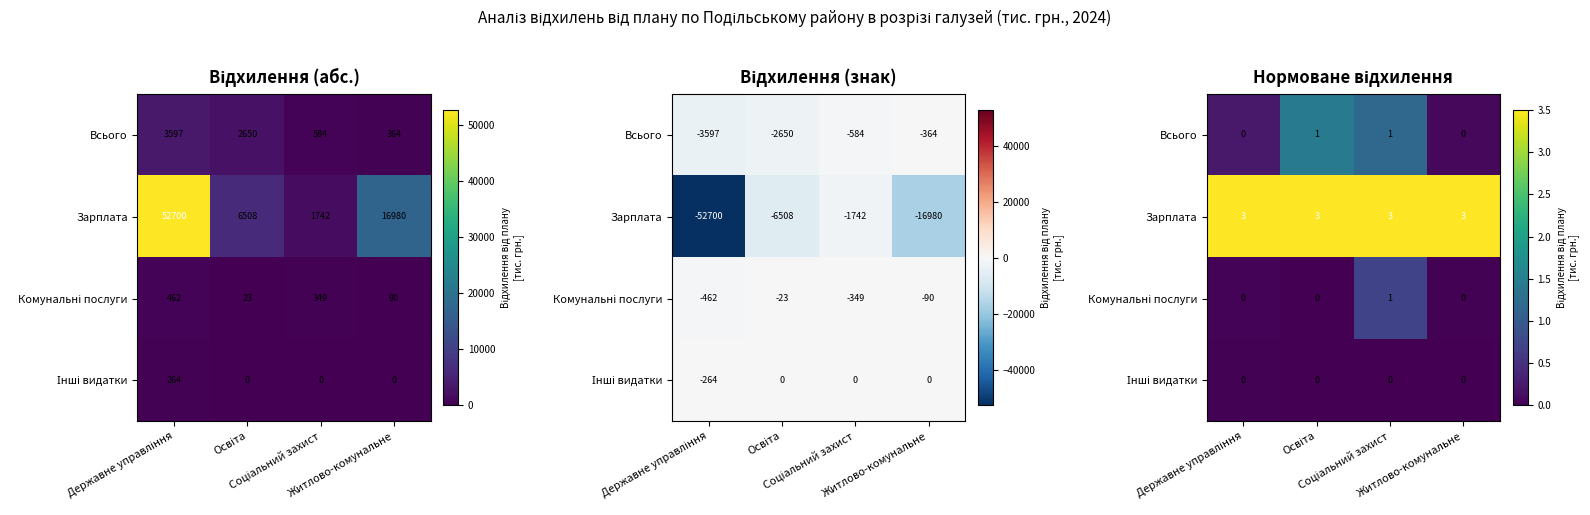

List the labels in order of Зарплата value, smallest first.

Соціальний захист, Освіта, Житлово-комунальне, Державне управління